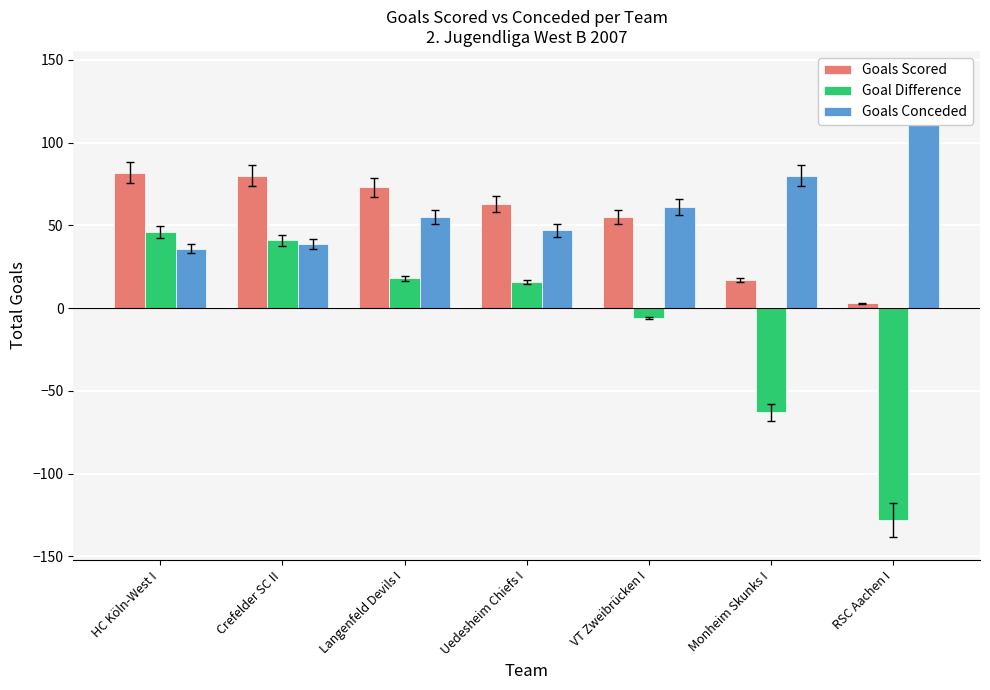

What is the sum of the Goals Scored values at Langenfeld Devils I and Crefelder SC II?

153